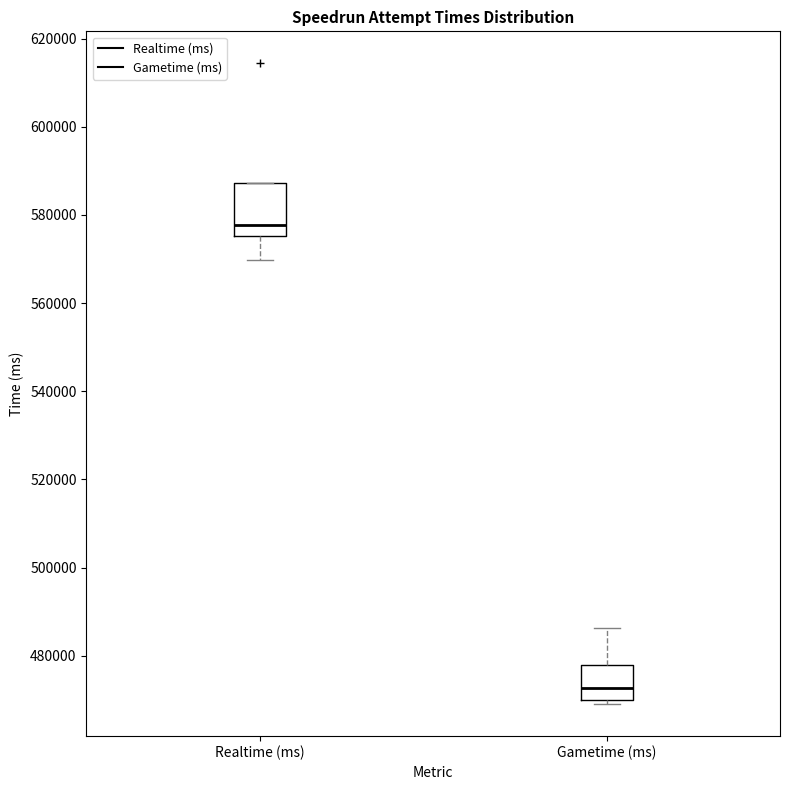

Reading left to right, read every box against the y-axis: the position of its median line, the range the box covers, and the ends of its whiskers. The values are not printed on the chart, so give them approximately, as read against the axis.

Realtime (ms): median 578000, box 576000 to 588000, whiskers 570000 to 588000
Gametime (ms): median 472000, box 470000 to 478000, whiskers 470000 (just below the box's lower edge) to 486000